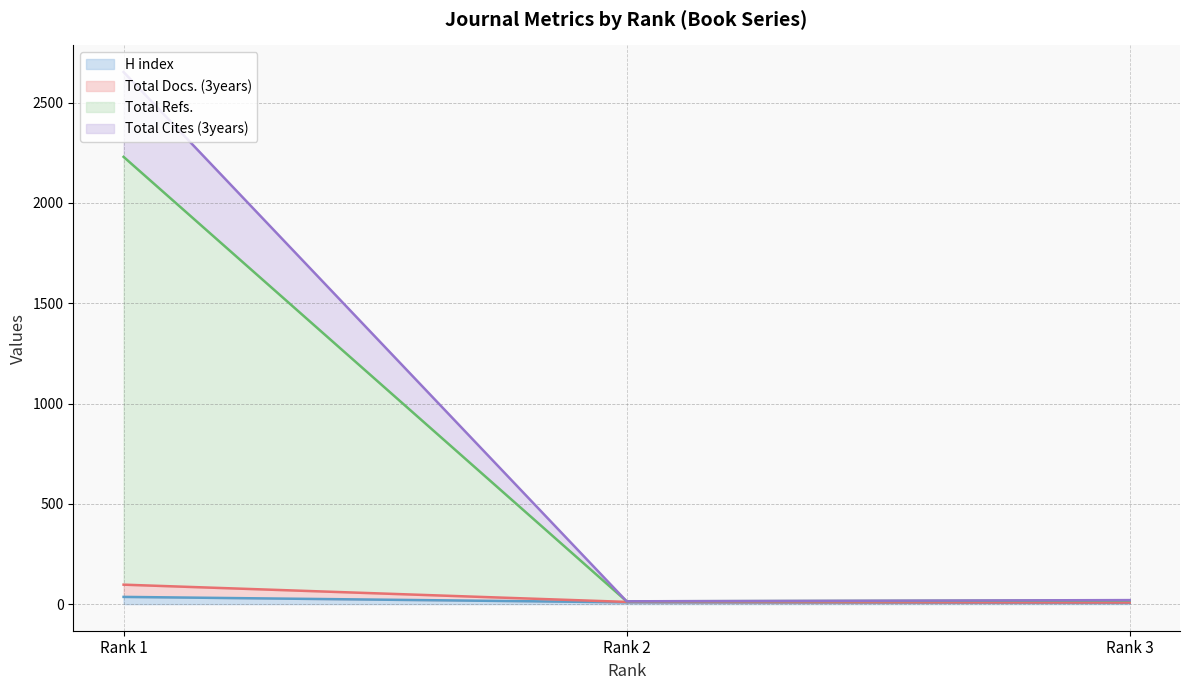

At which label does Total Refs. line first exceed 18?

Rank 1